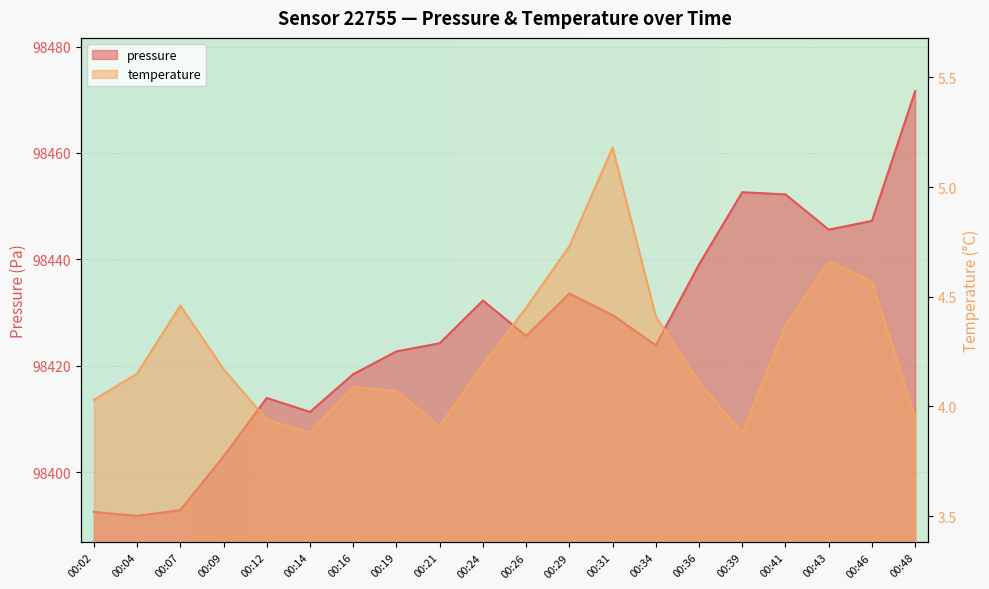

True or false: pressure has a value of 167079.3 at 00:09.

False